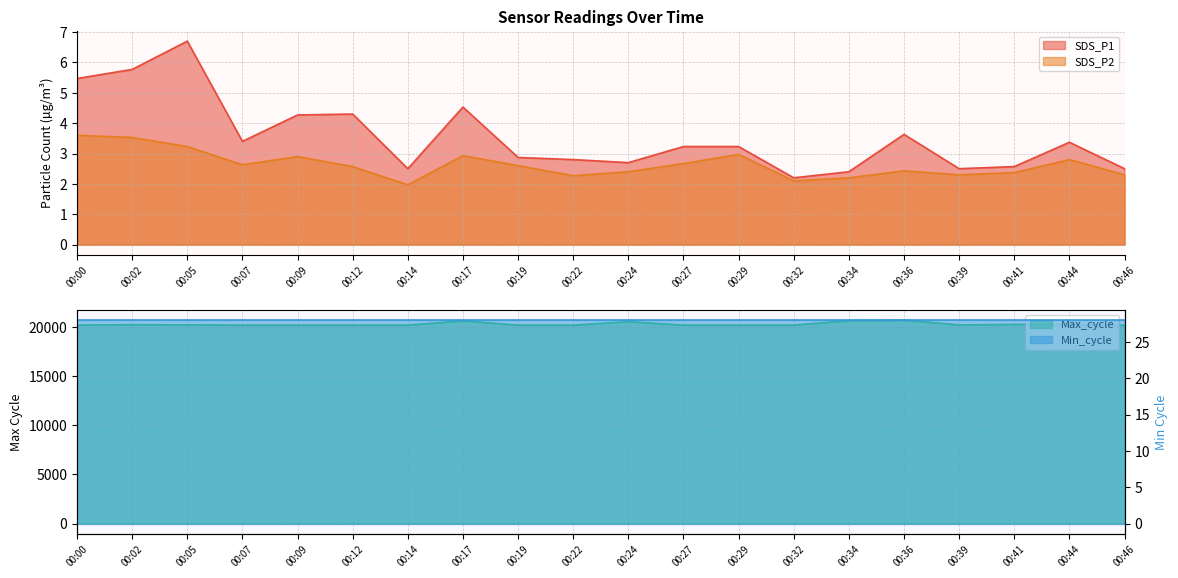

The value of SDS_P2 at 00:46 is 3.8. True or false?

False